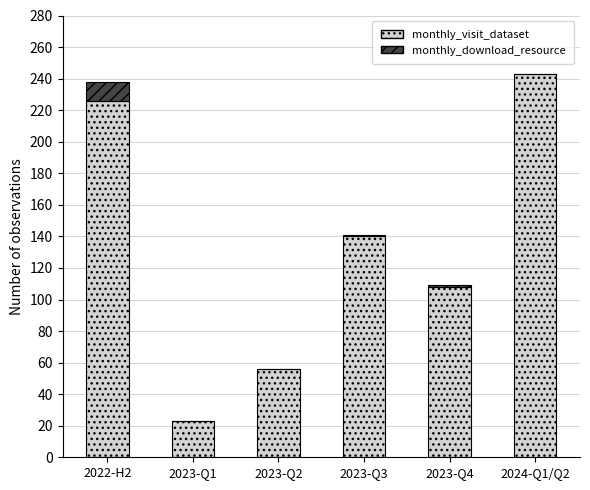

The value of monthly_visit_dataset at 2023-Q4 is 50. True or false?

False